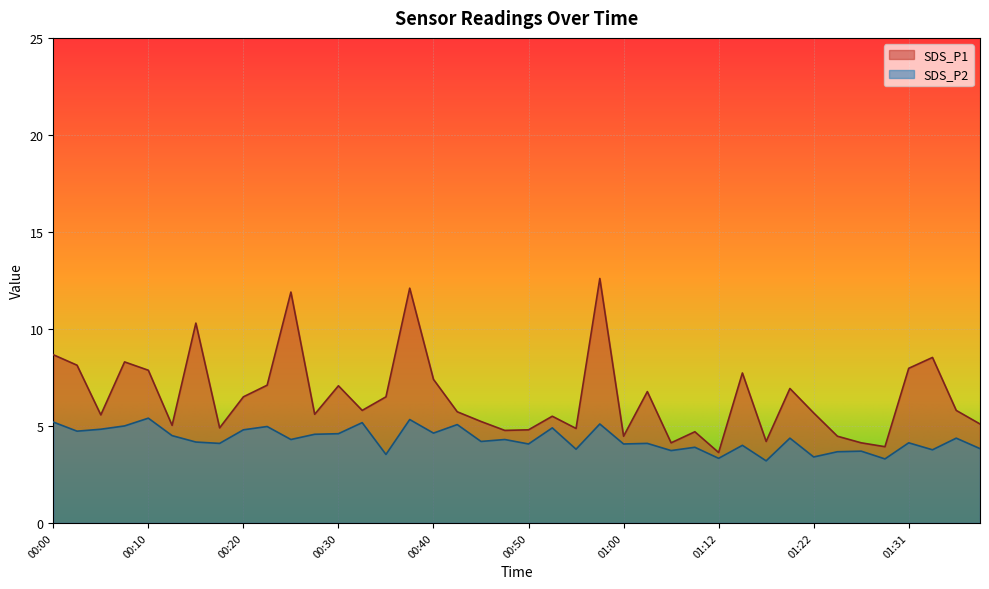

What is the difference between the maximum and minimum values in the SDS_P2 series?

2.2